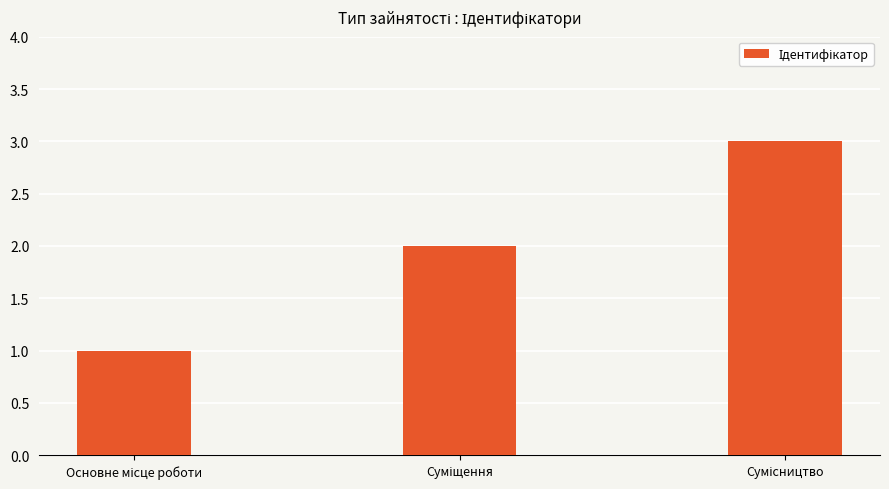

What is the maximum value shown in the chart?

3